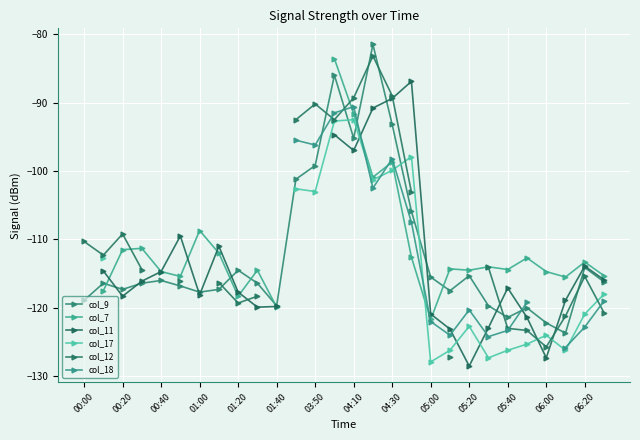

Which series has the largest total across all categories?

col_9